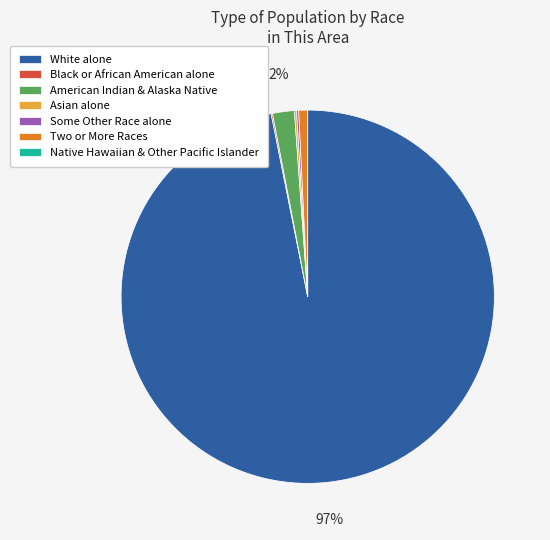

Does White alone represent more than half of the total?

Yes